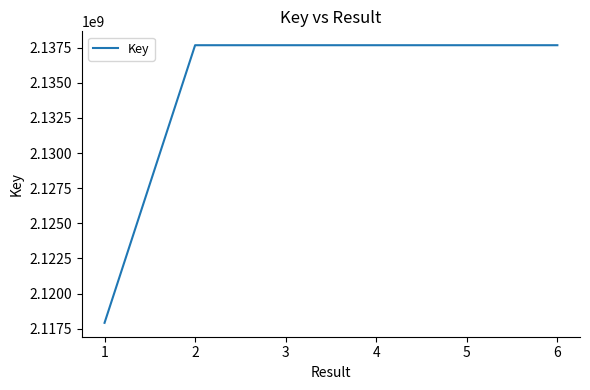

What is the minimum value shown in the chart?

2117913093